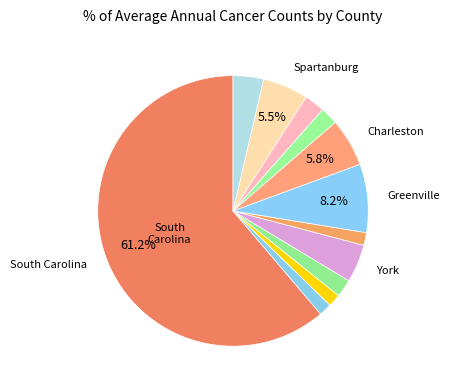

Which category has the biggest portion of the pie?

South Carolina